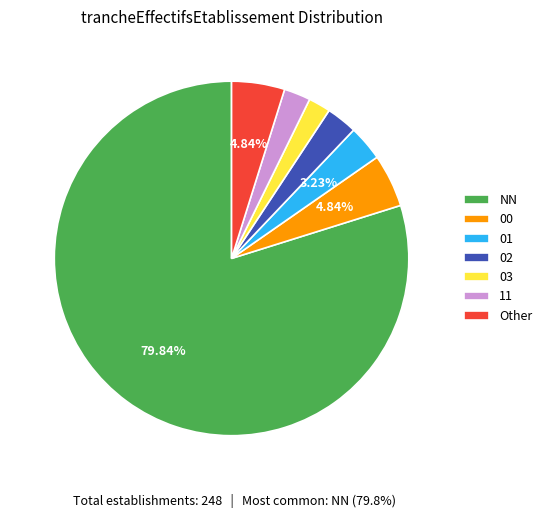

What is the largest slice in the pie chart?

NN